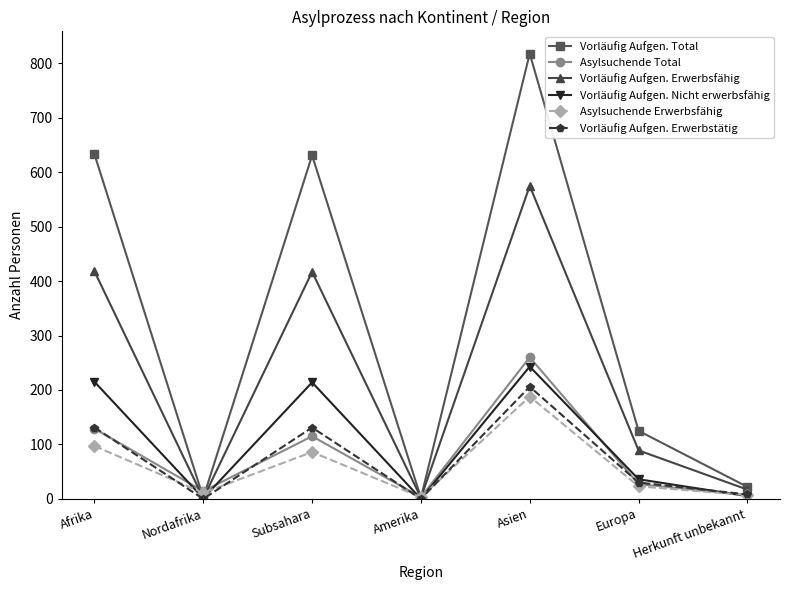

What value does the Vorläufig Aufgen. Total series have at Asien?

818